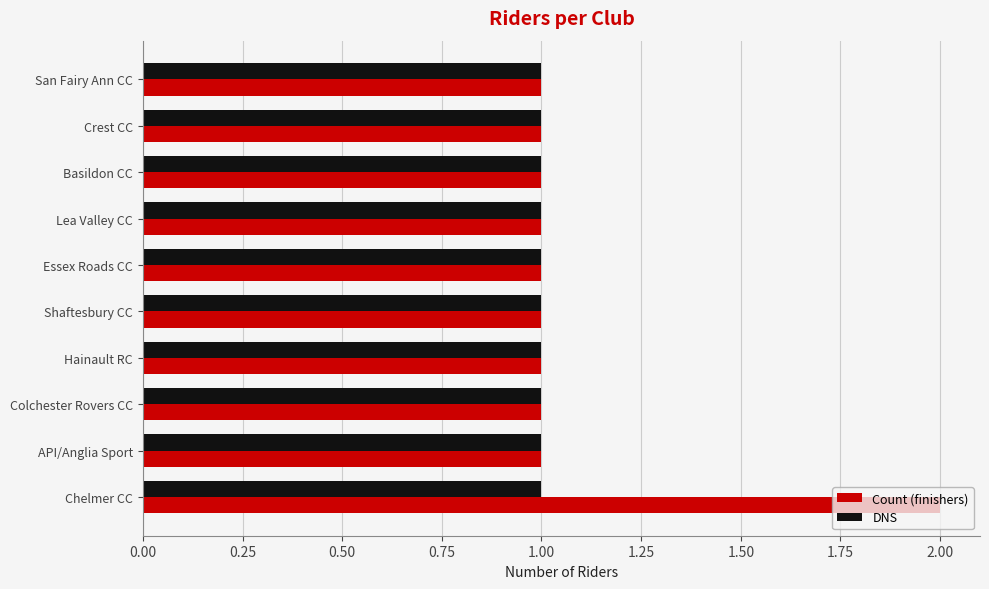

Which series has the largest total across all categories?

Count (finishers)